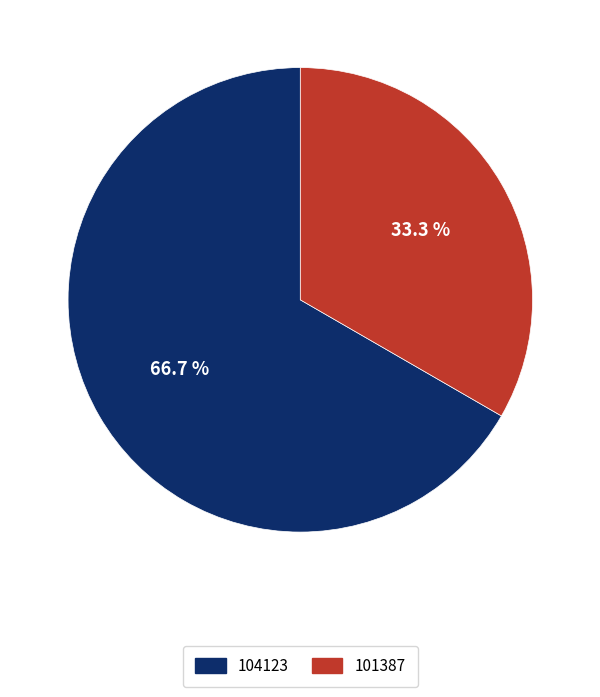

To the nearest percent, what is the average slice percentage?

50%